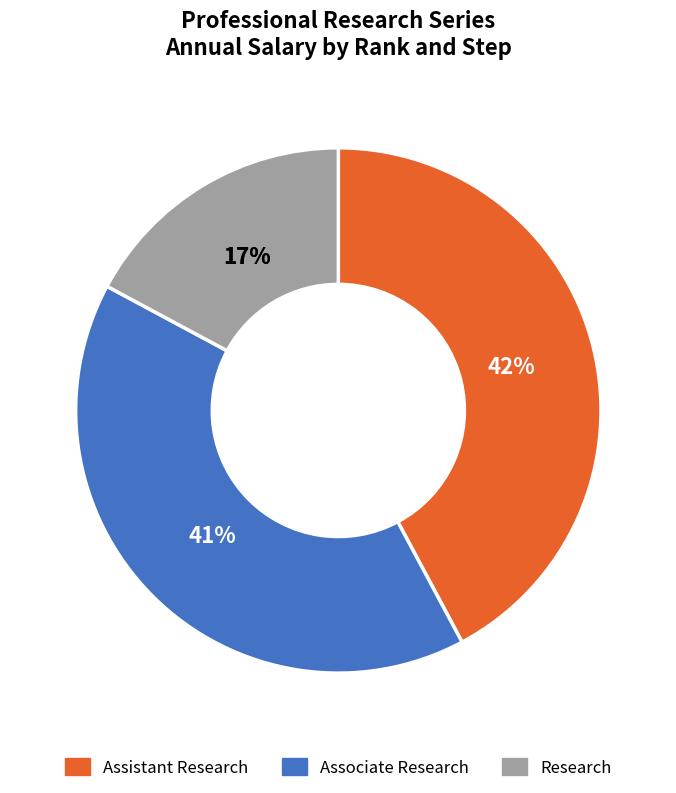

Is Assistant Research Step 4 the majority of the pie?

No